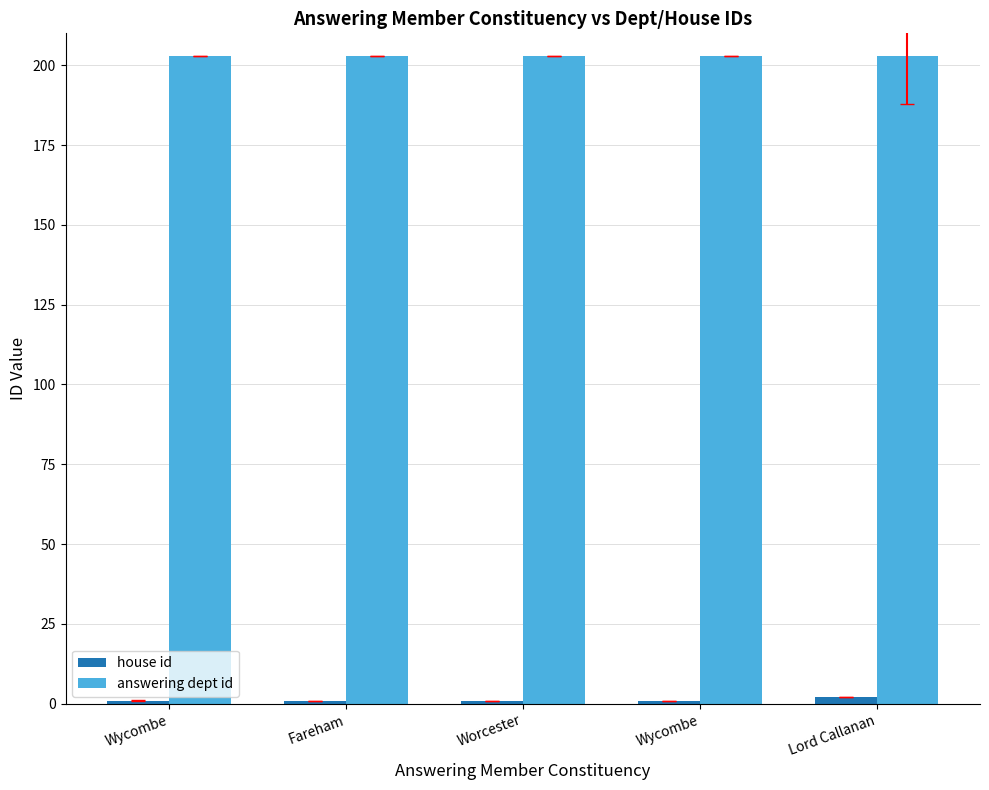

How many bars are there in each group?

2